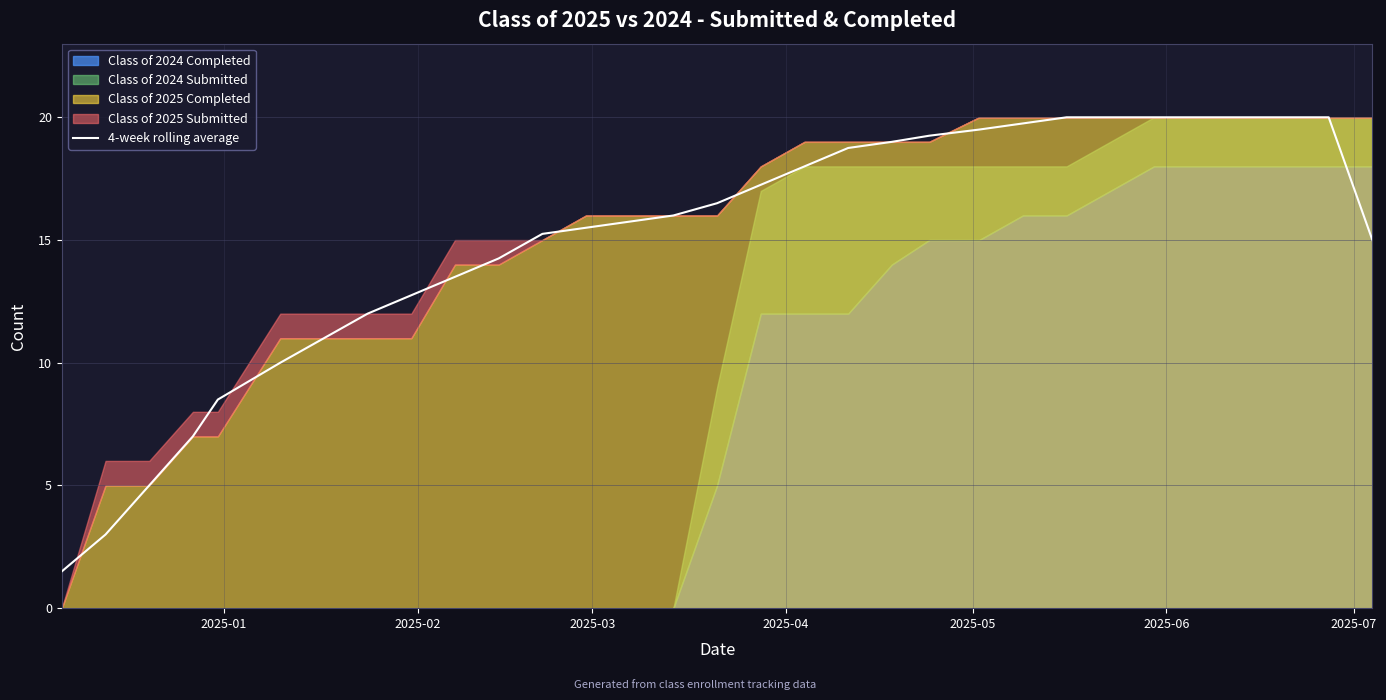

How many lines are shown in the chart?

1